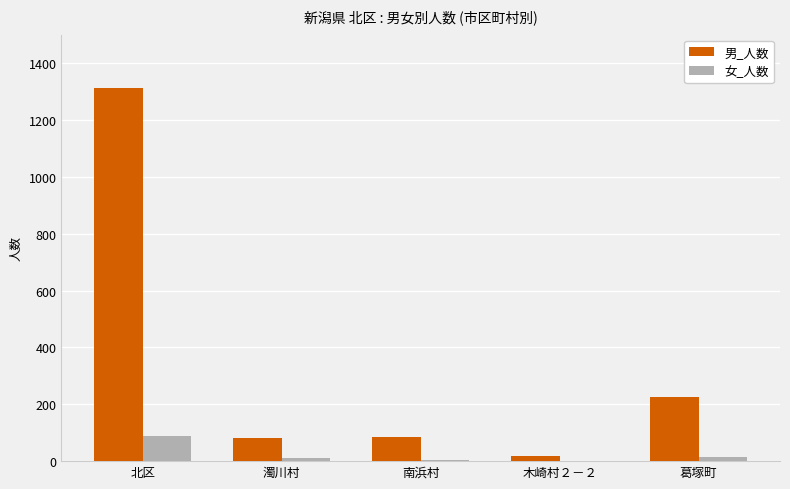

How many groups of bars are there?

5